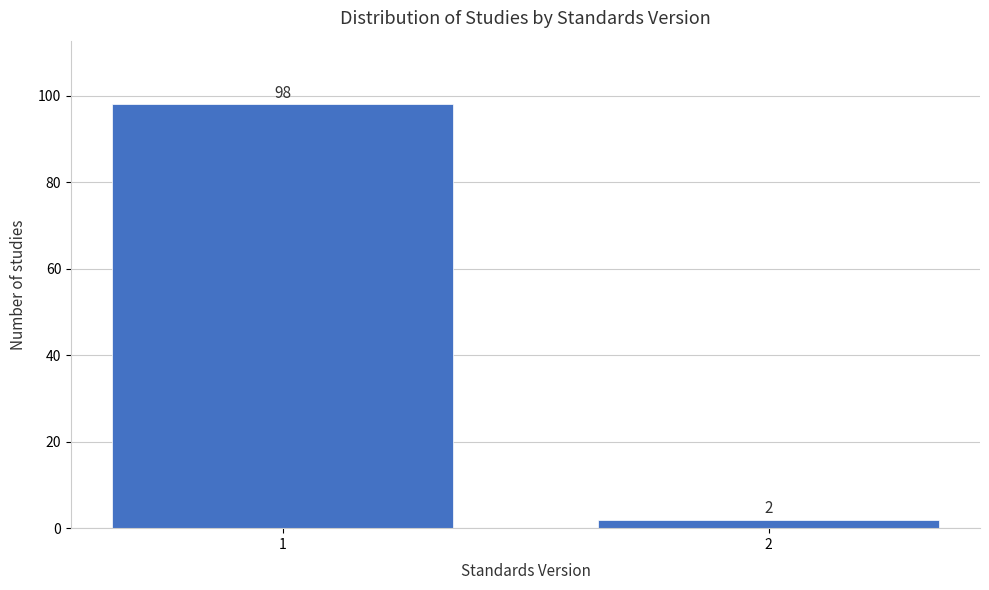

Reading left to right, what are all the values shown in this chart?

1=98	2=2